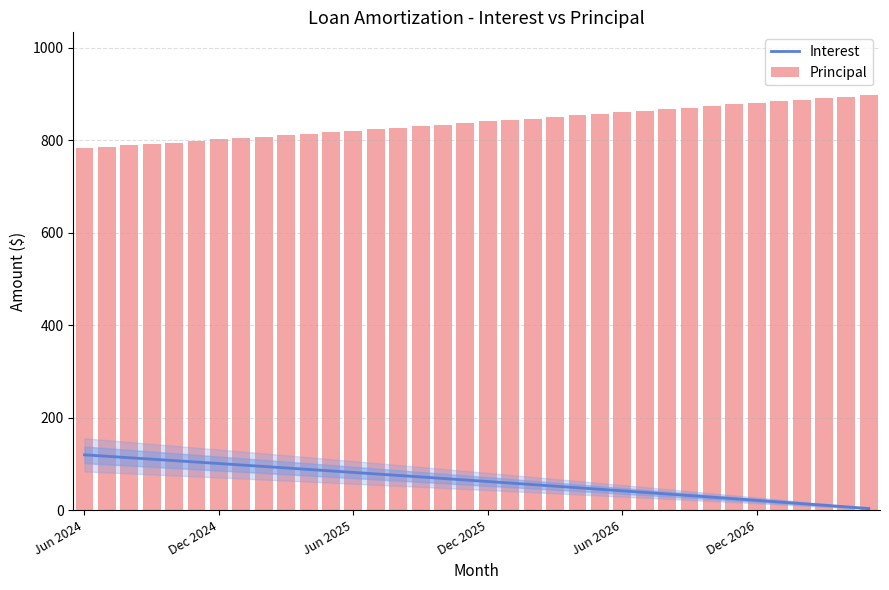

What is the average value of the Interest series?

62.9